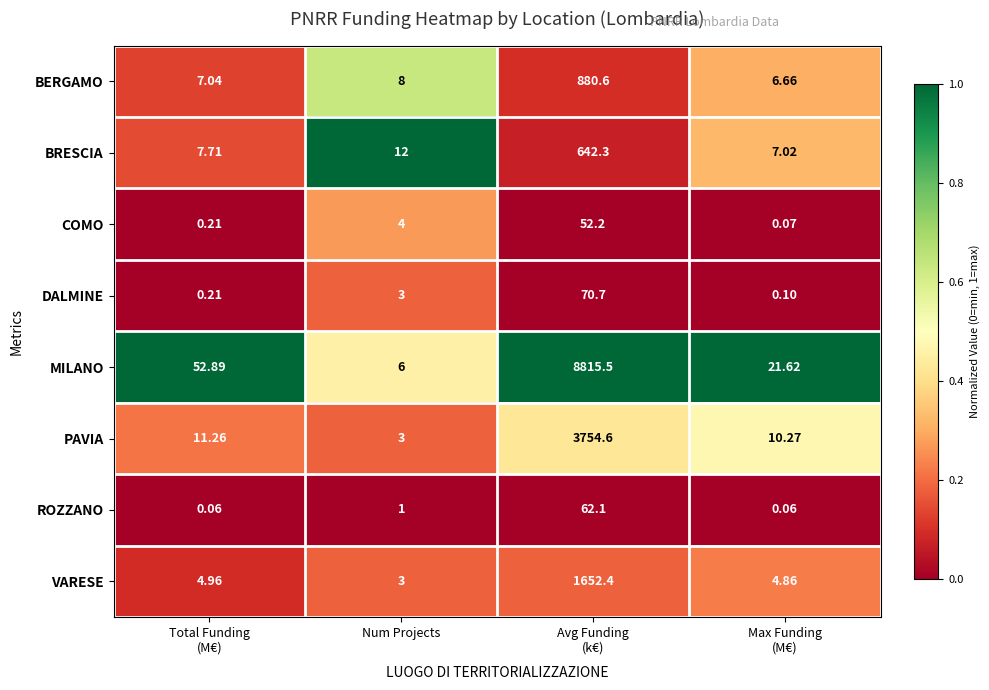

Which series has the widest spread of values?

MILANO